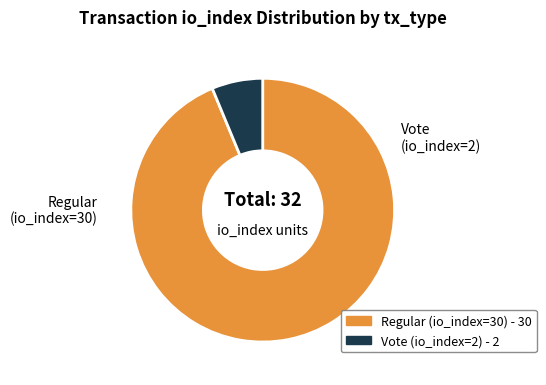

Combined, do Regular (io_index=30) and Vote (io_index=2) account for over 50%?

Yes